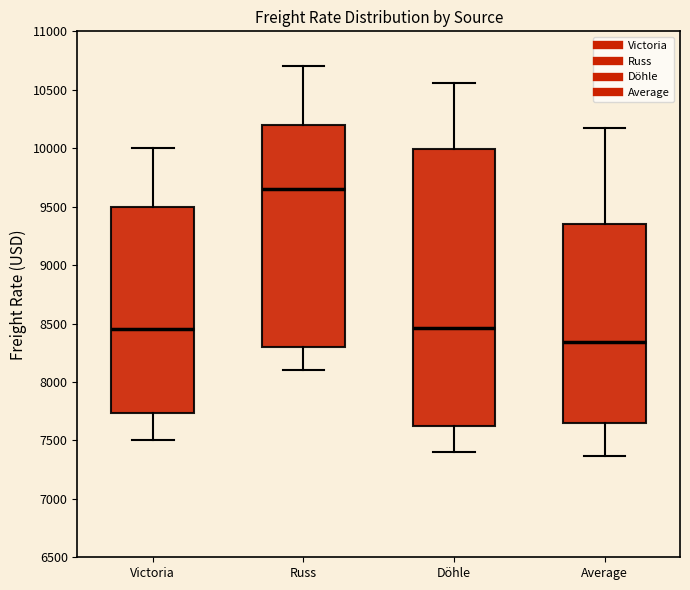

Which box's median line is the highest?

Russ